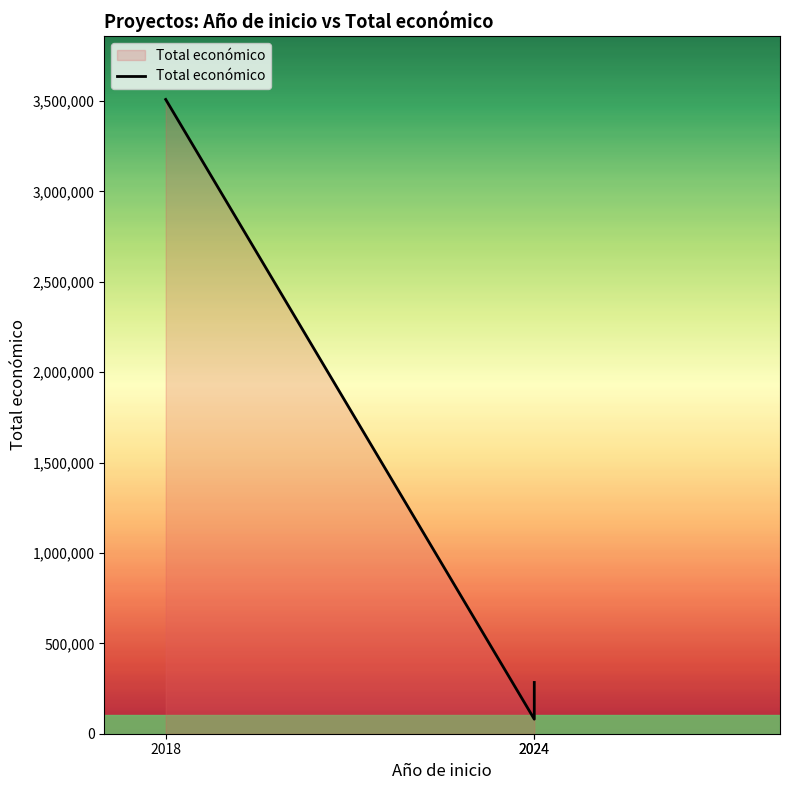

The value at 2024 is 112435. True or false?

False